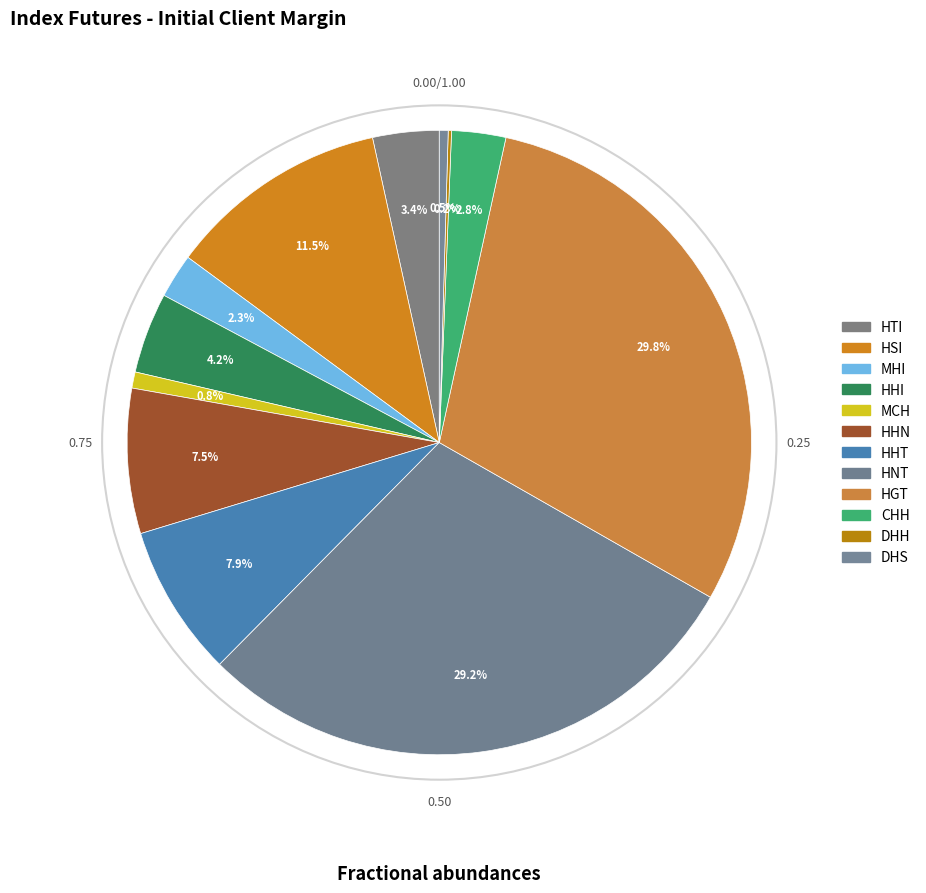

Rank the categories by value from lowest to highest.

DHH, DHS, MCH, MHI, CHH, HTI, HHI, HHN, HHT, HSI, HNT, HGT